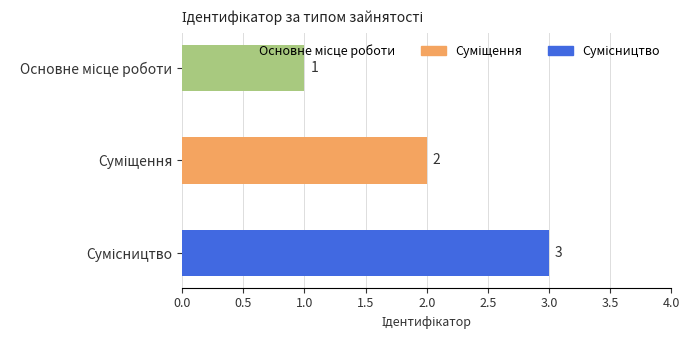

How many values are between 1 and 3?

3